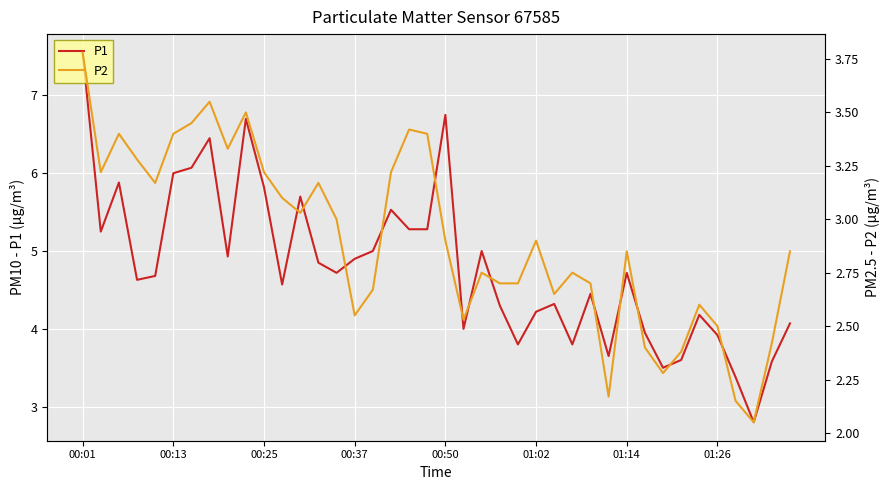

What position from the right is 9?

31